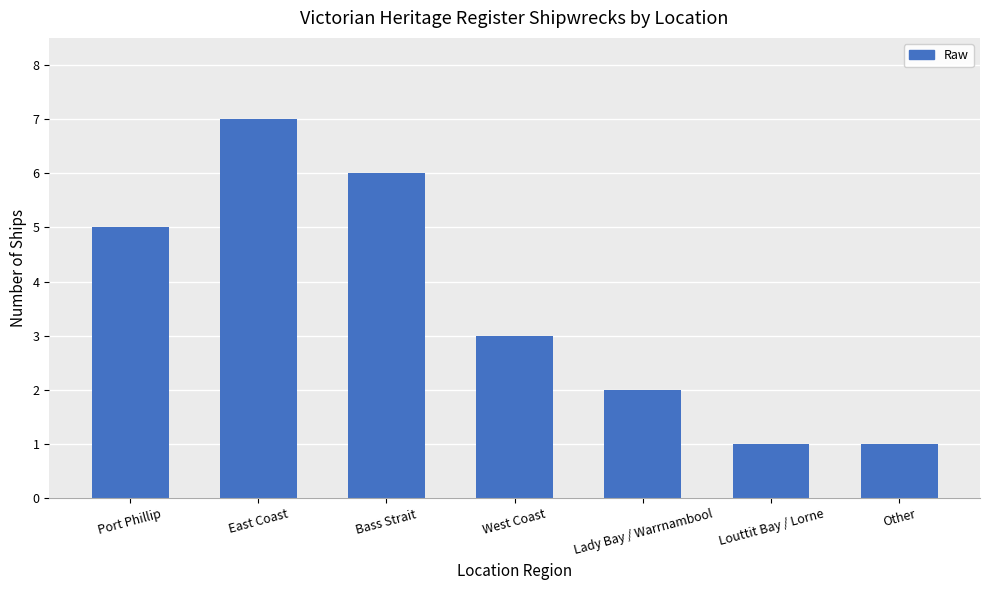

What is the change in value from Port Phillip to West Coast?

-2